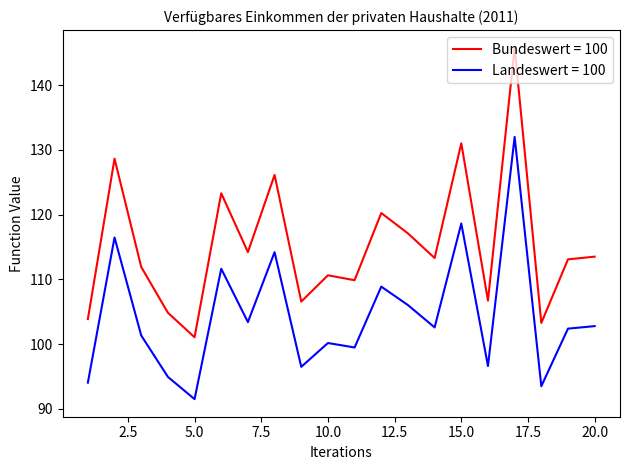

How many lines are shown in the chart?

2